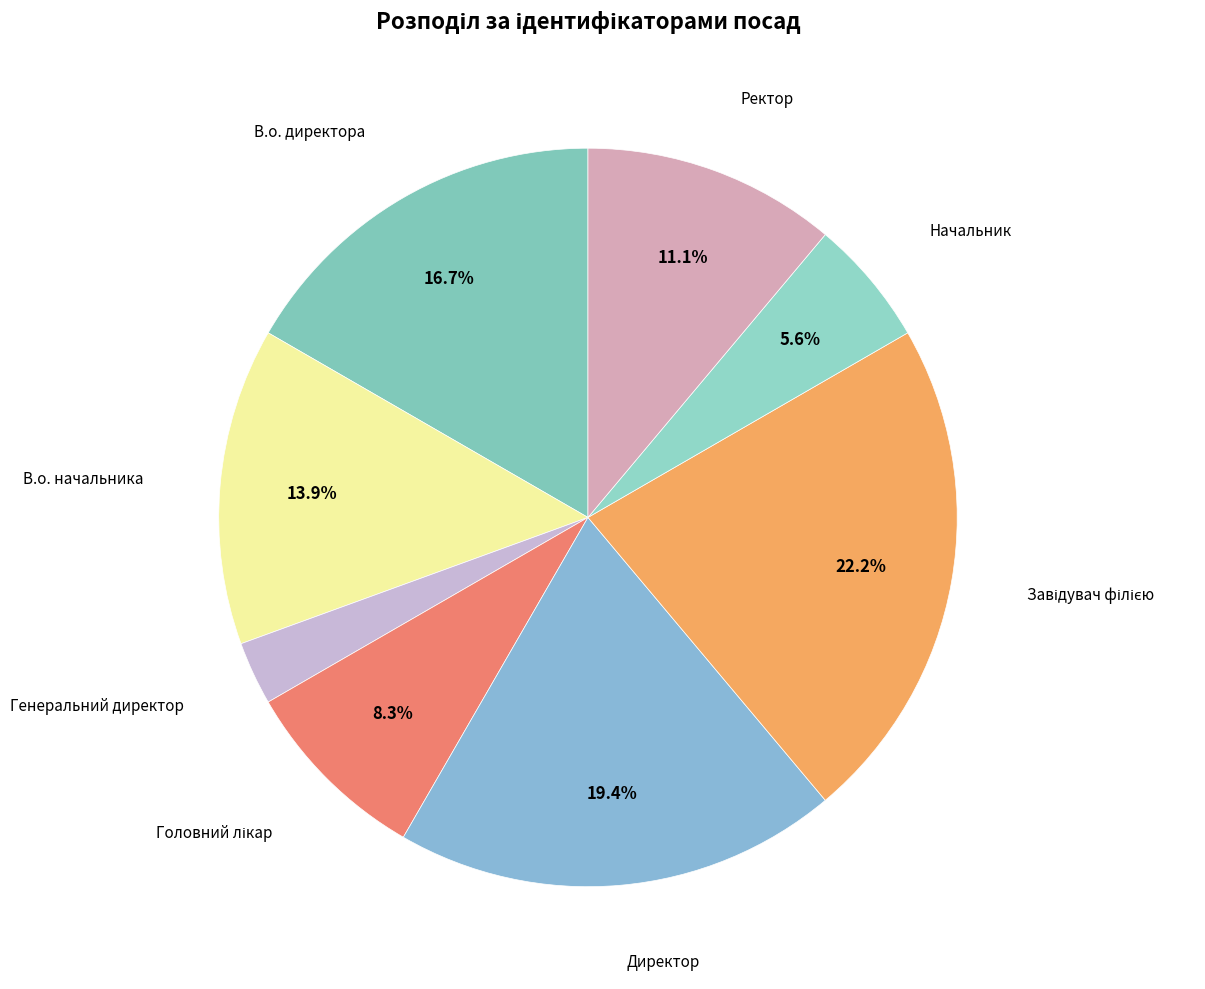

Count the number of slices in the pie.

8